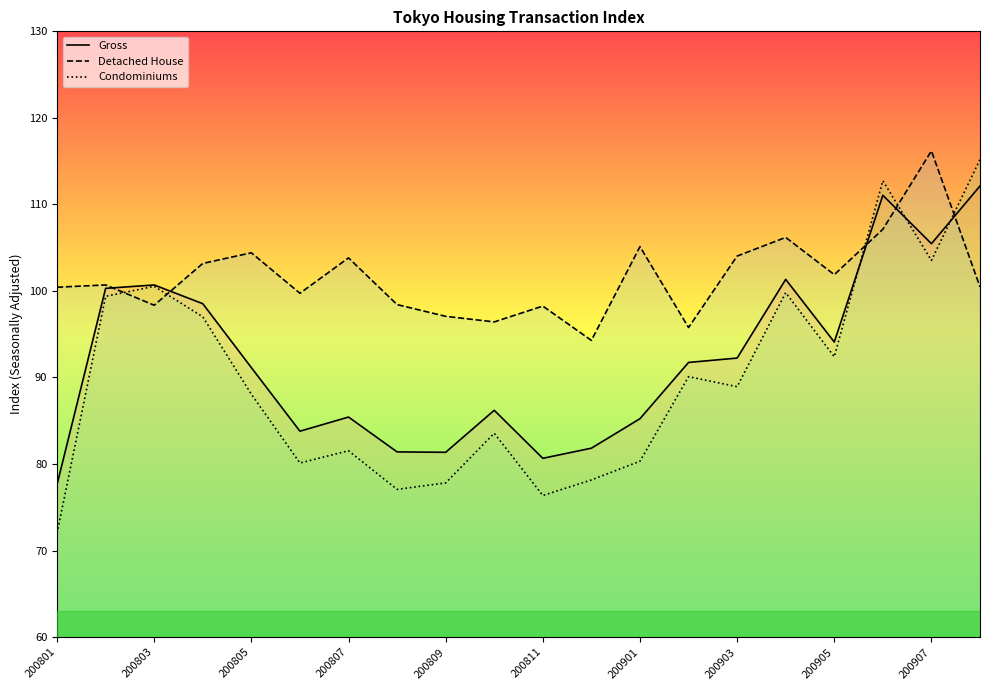

What is the total value across all series at 200805?

283.6